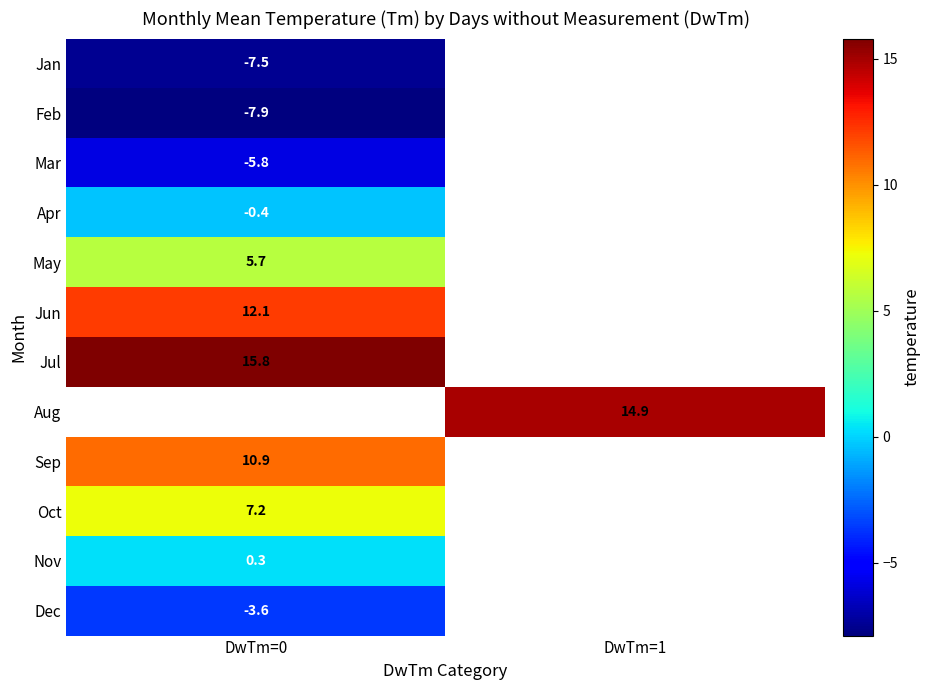

How many categories are shown in the chart?

2